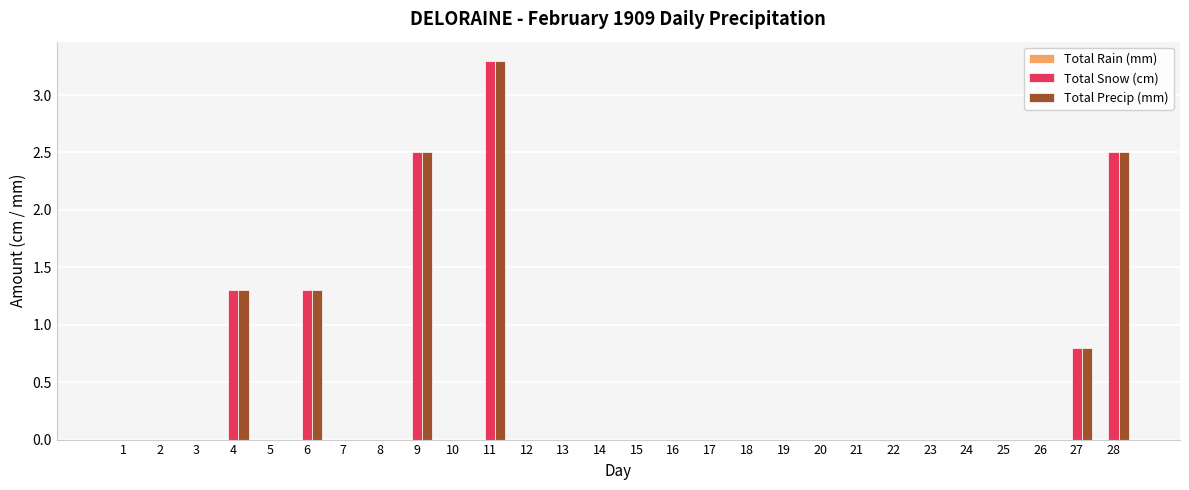

What is the greatest value displayed?

3.3